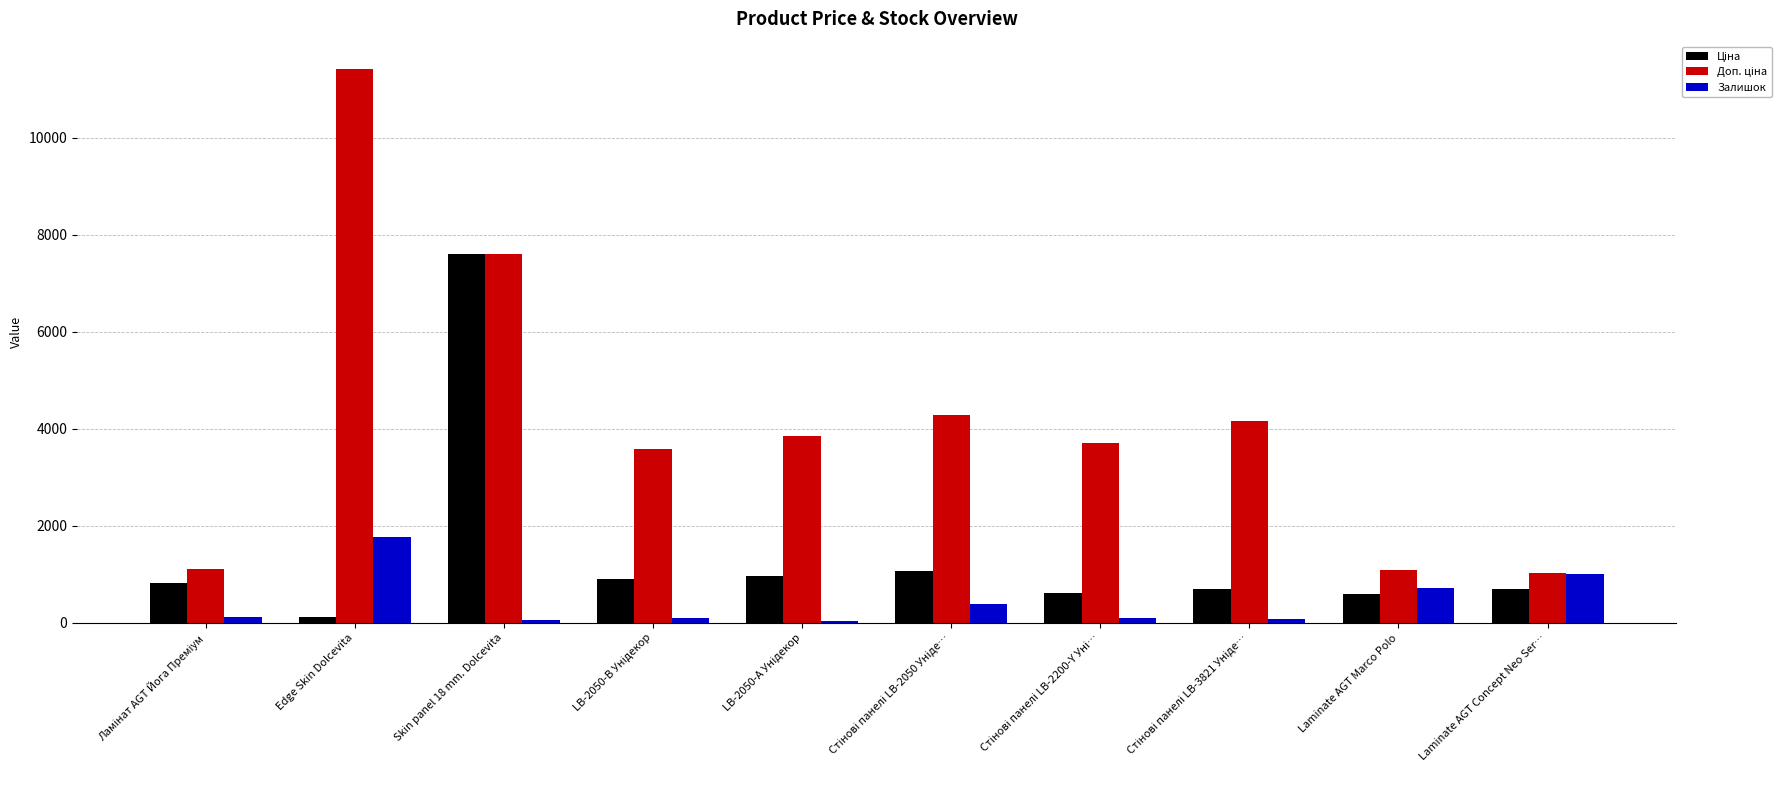

How many groups of bars are there?

10